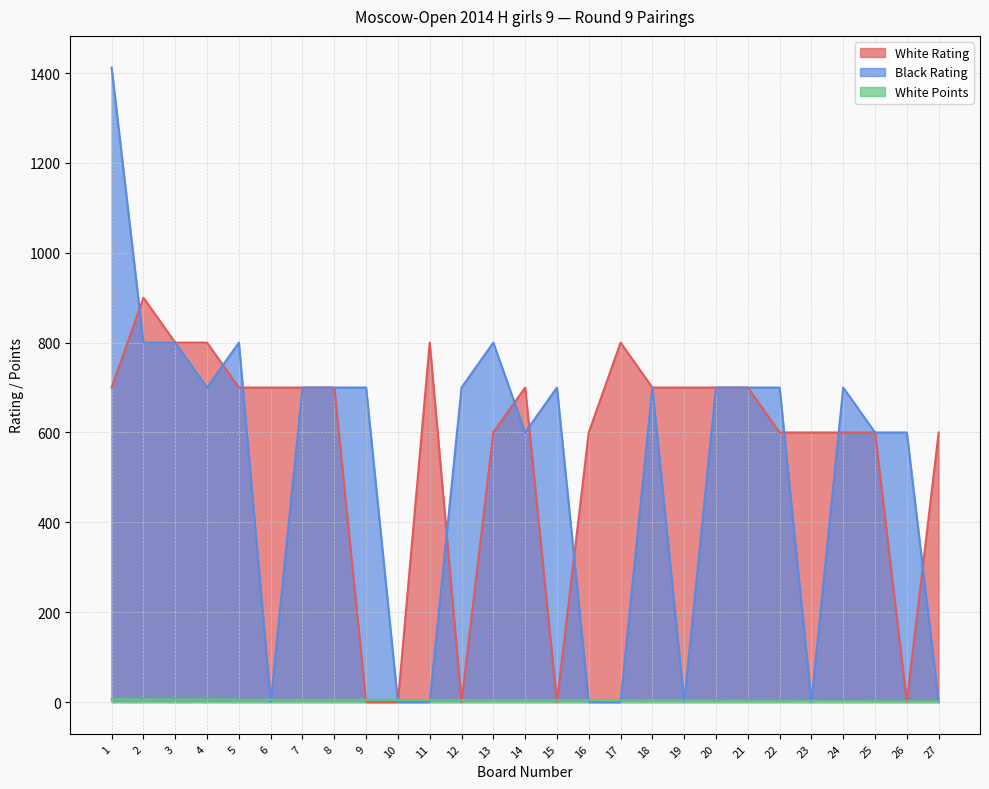

Rank the series by their maximum value, from lowest to highest.

White Points, White Rating, Black Rating